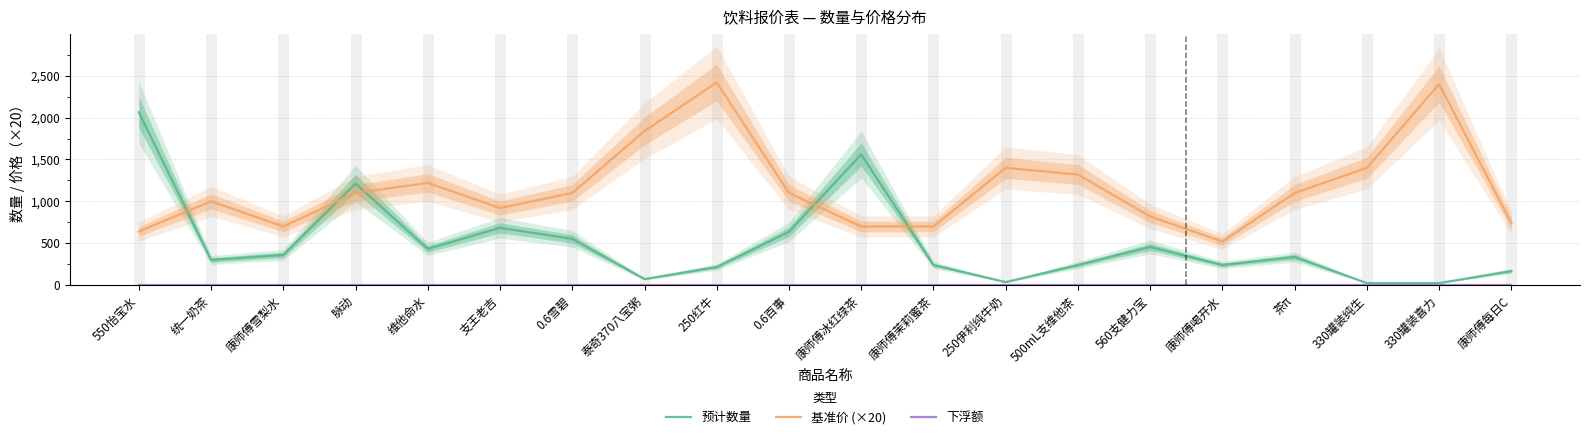

Is the value of 基准价 (×20) at 500mL支维他茶 greater than the value of 预计数量 at 支王老吉?

Yes